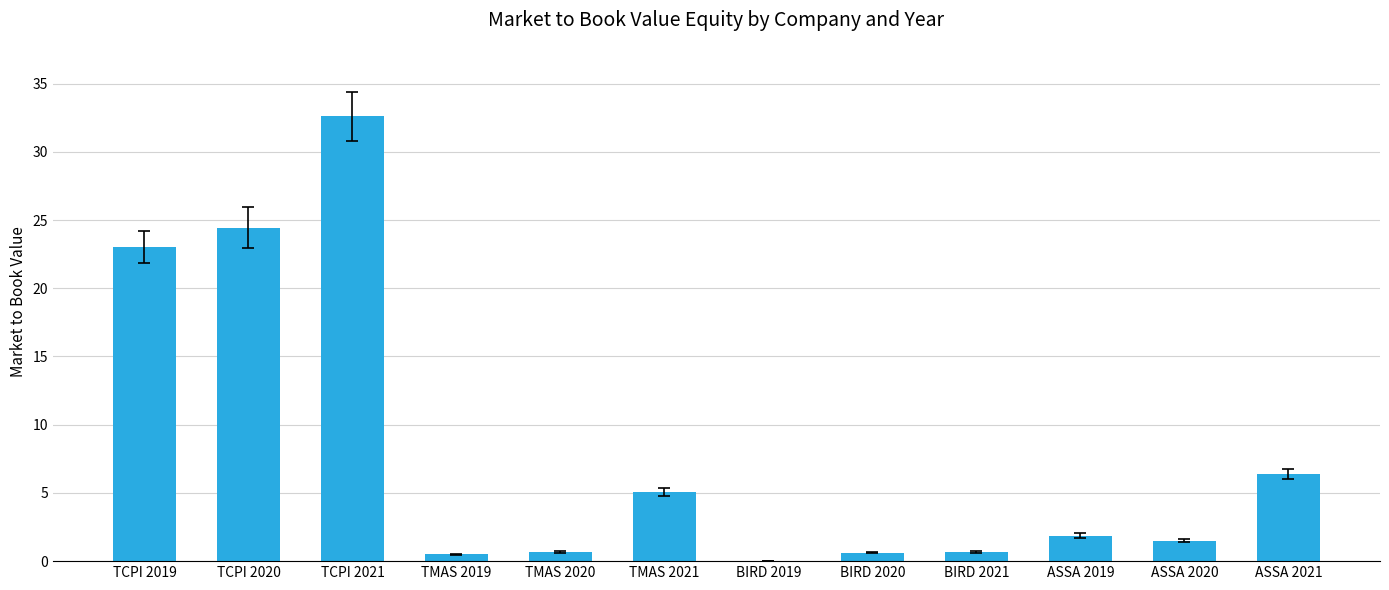

Which category has the highest value across all series?

TCPI 2021